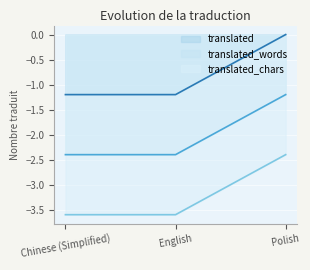

Where is translated_words nearest to the value -1?

Polish